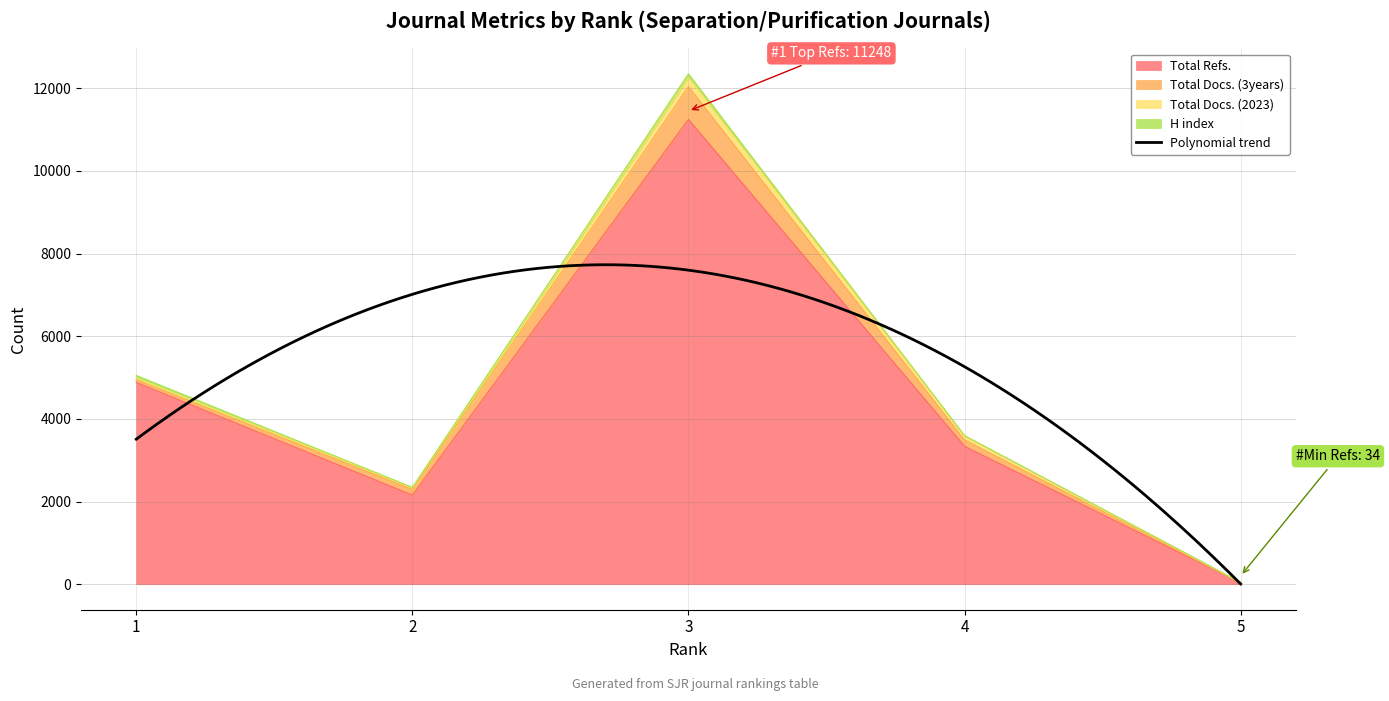

True or false: H index and Total Refs. intersect in this chart.

False